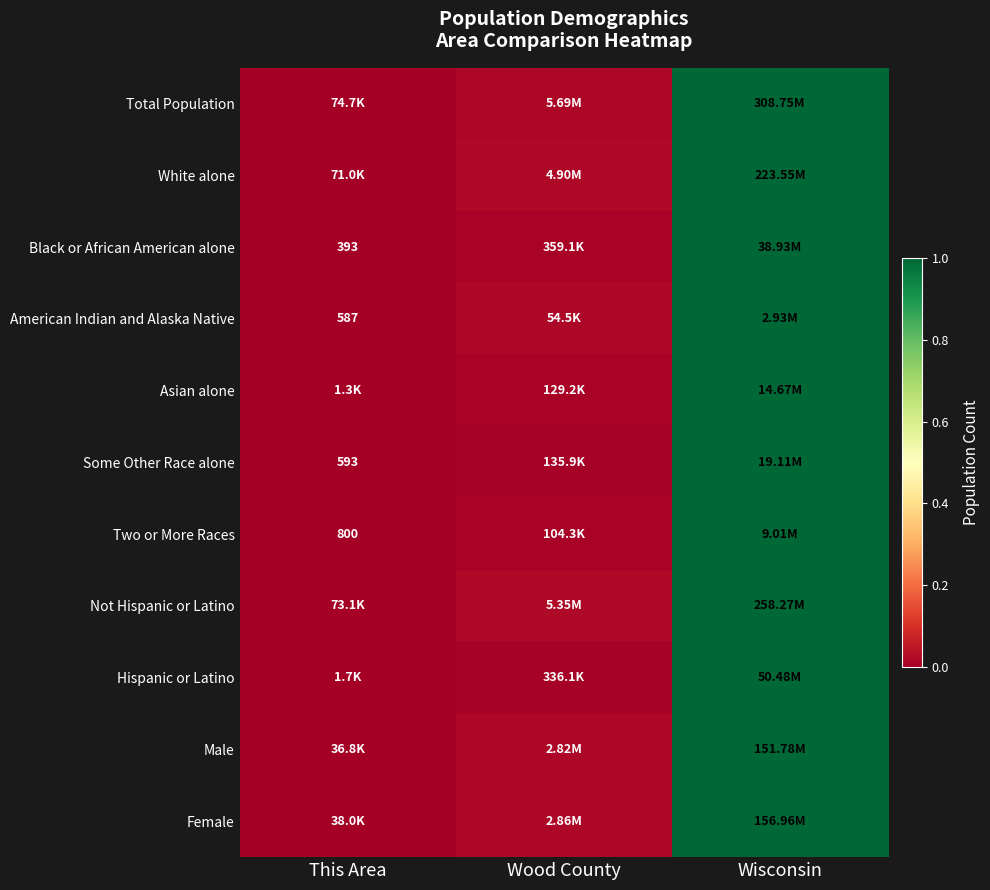

Rank the categories by Black or African American alone value from lowest to highest.

This Area, Wood County, Wisconsin